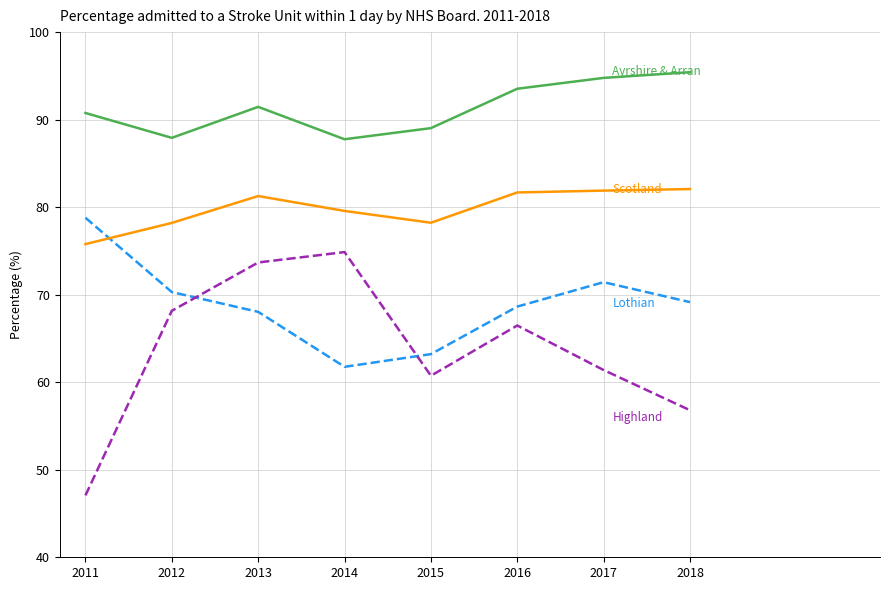

What is the total value across all series at 2017?

309.5